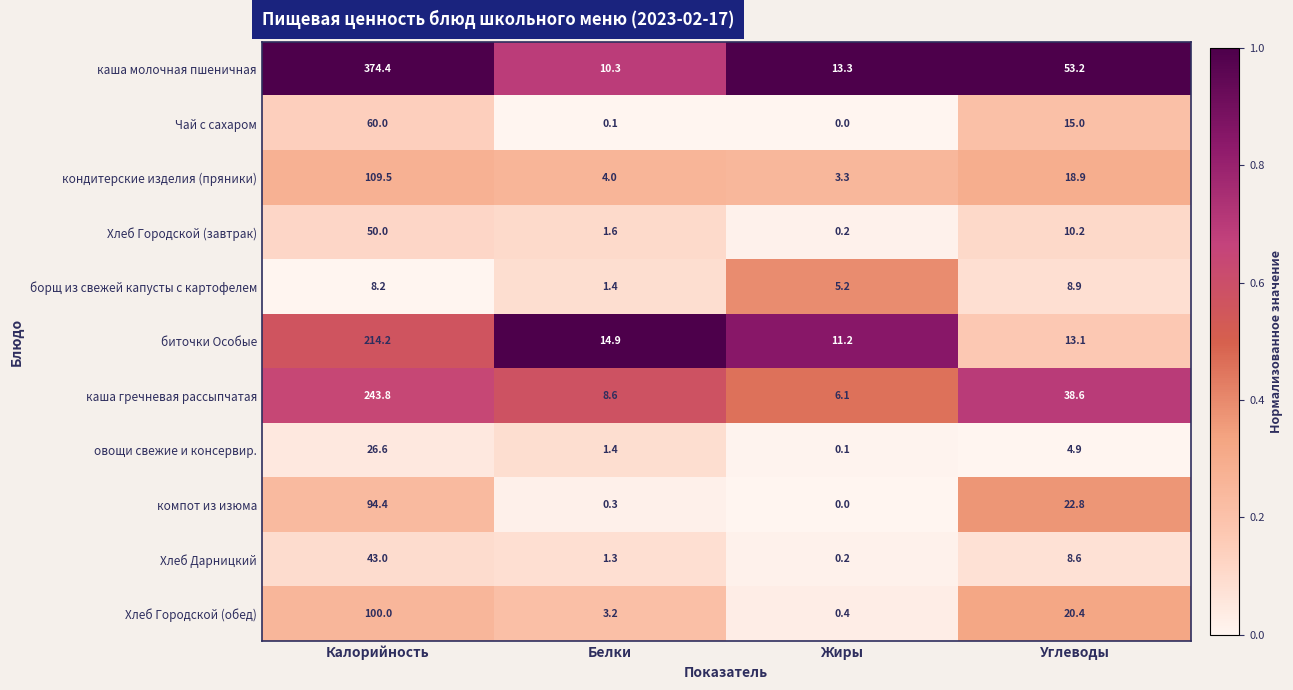

How many data points does each series have?

4